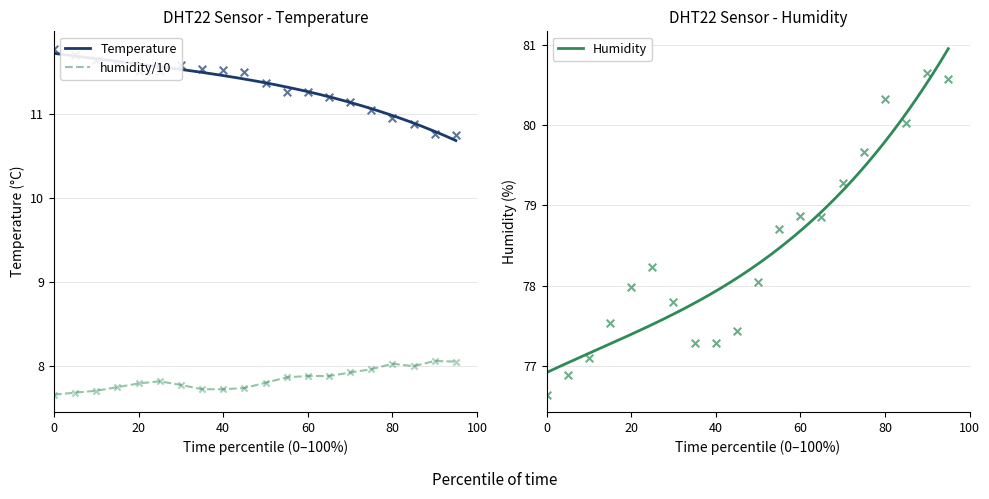

Which series reaches the maximum Y coordinate?

temperature